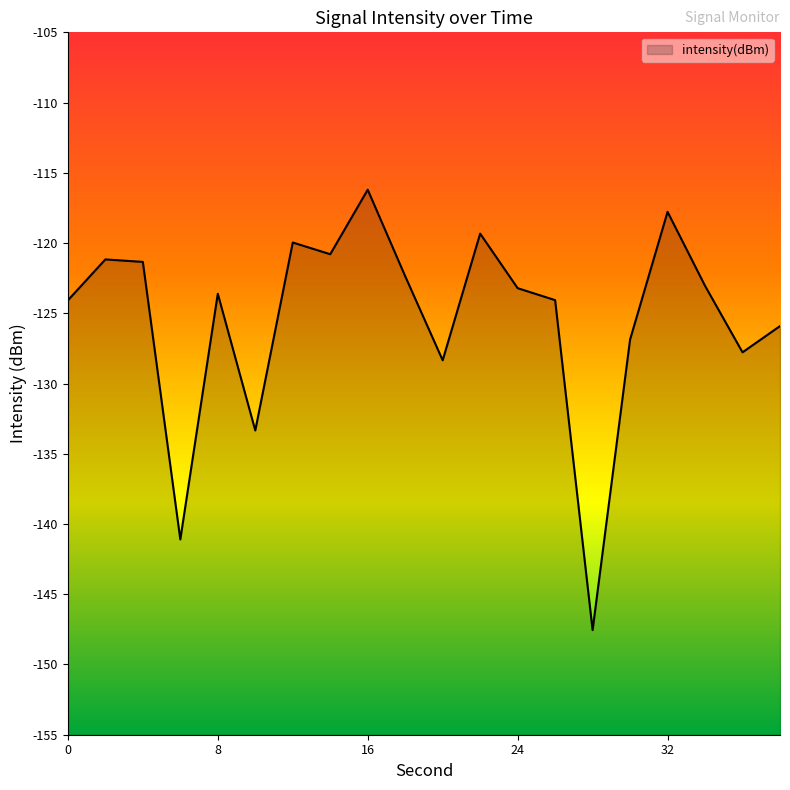

List the labels in order of value, largest first.

16, 32, 22, 12, 14, 2, 4, 18, 34, 24, 8, 26, 0, 38, 30, 36, 20, 10, 6, 28